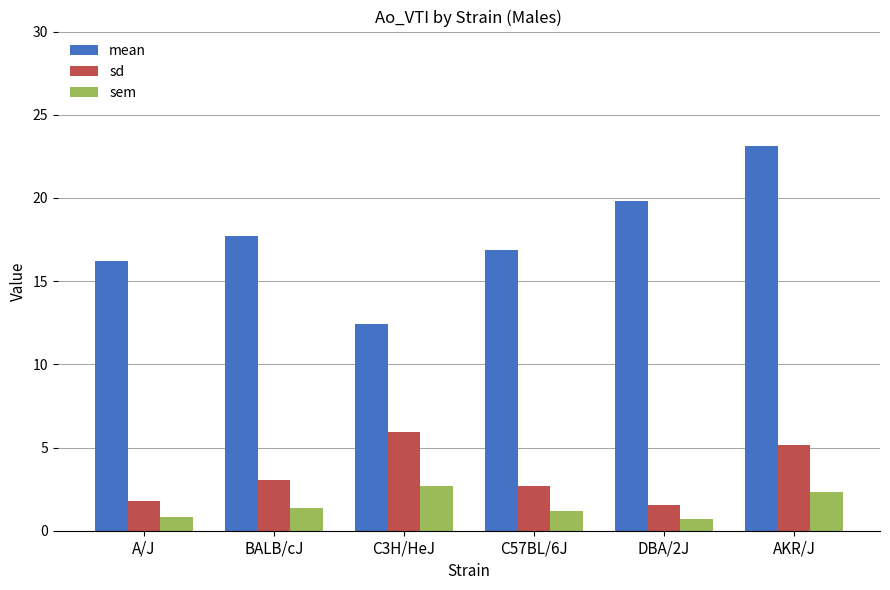

Rank the series by their maximum value, from highest to lowest.

mean, sd, sem